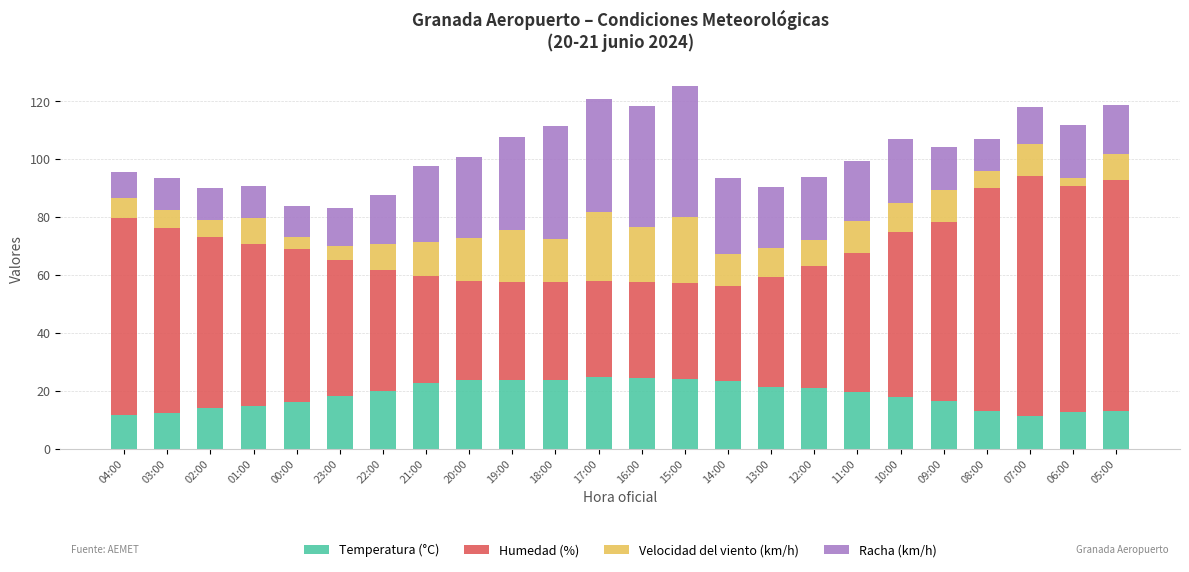

What is the total value across all series at 09:00?

104.4